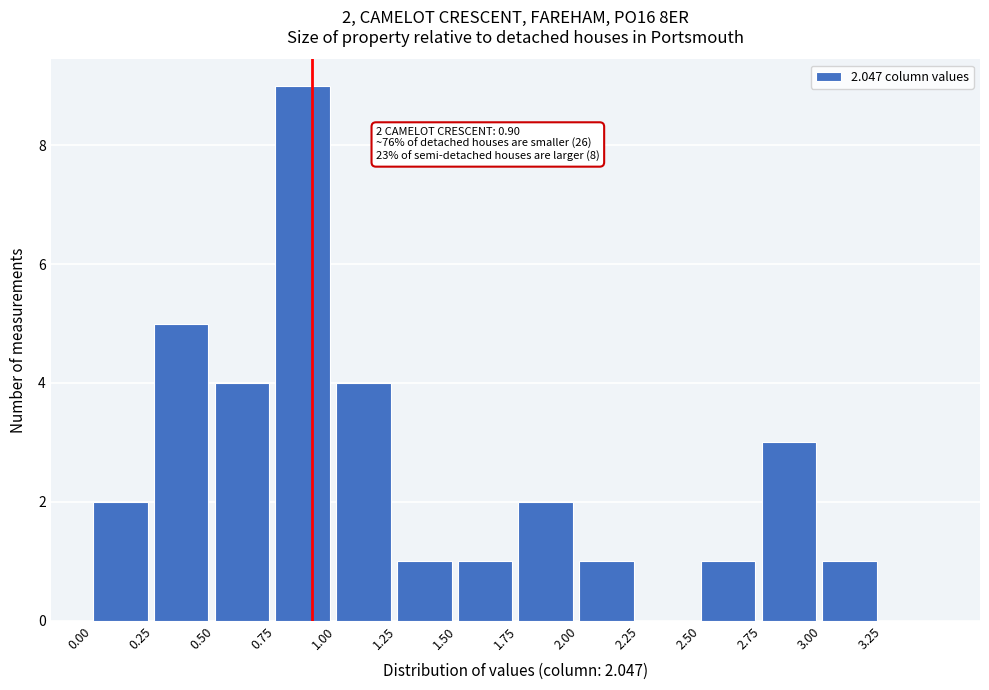

Which range on the x-axis has the tallest bar?

0.75 to 1.00